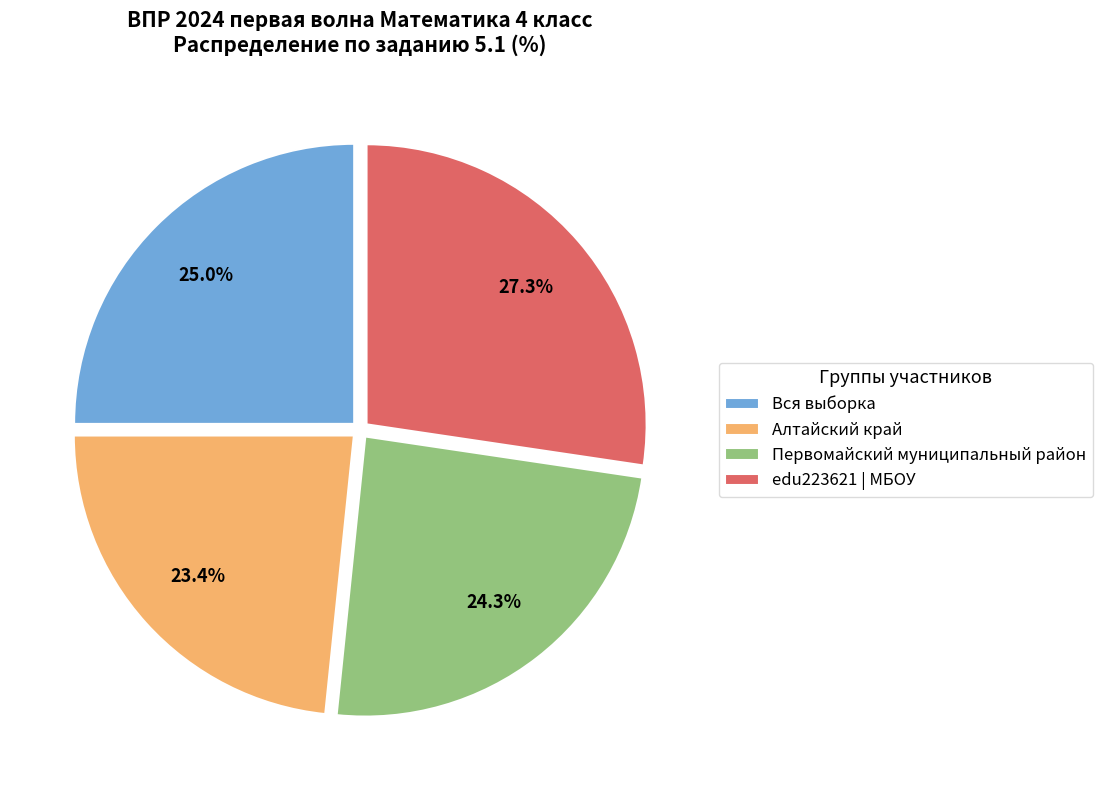

Rank the categories by value from highest to lowest.

edu223621 | МБОУ, Вся выборка, Первомайский муниципальный район, Алтайский край